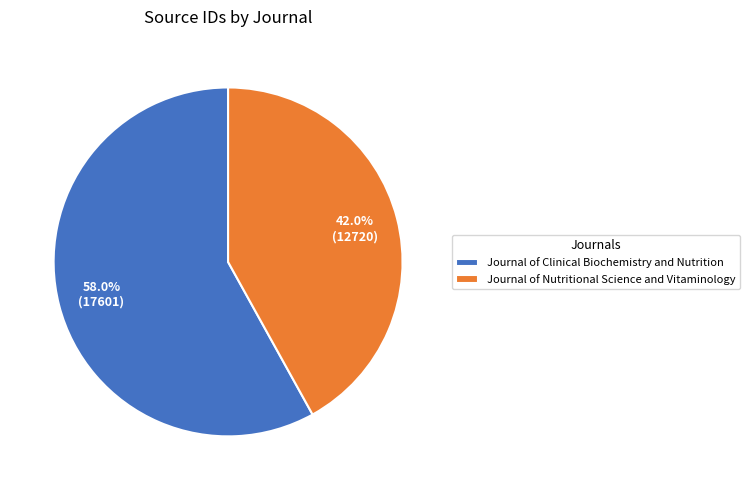

To the nearest percent, what is the average slice percentage?

50%